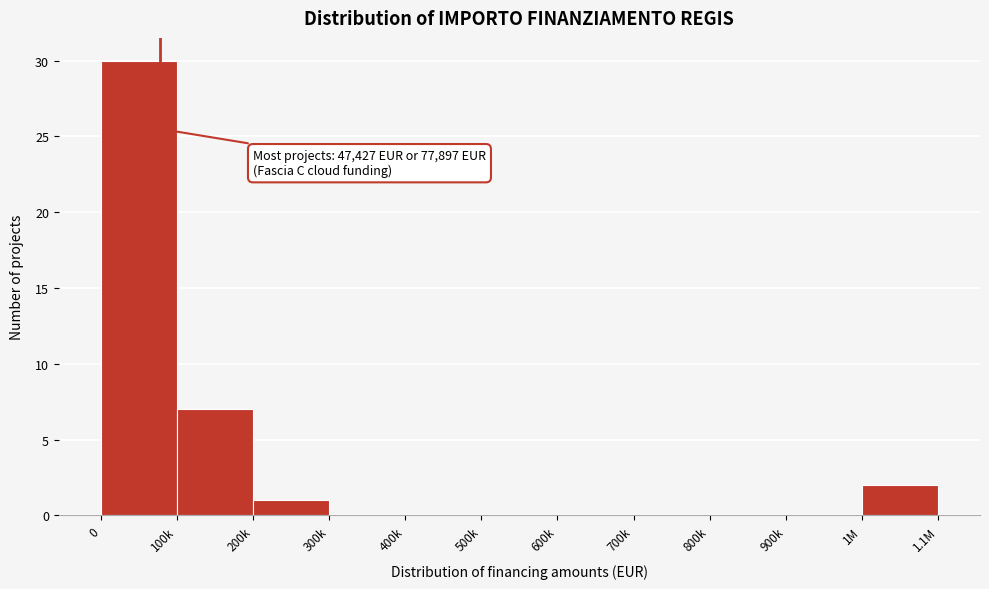

Reading left to right, list all the values displayed in this chart.

0=30	100k=7	200k=1	300k=0	400k=0	500k=0	600k=0	700k=0	800k=0	900k=0	1M=2